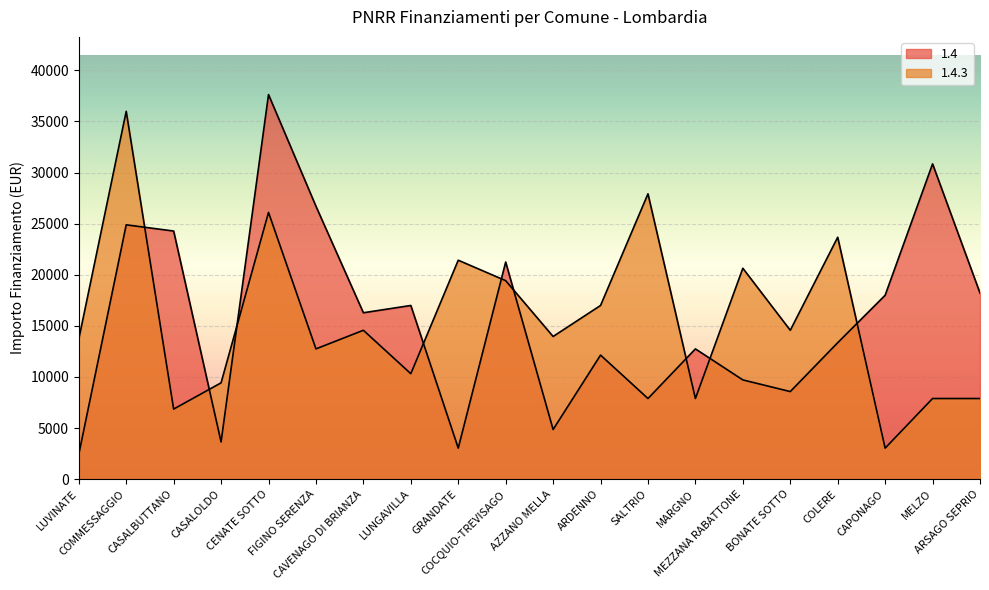

Which series has the widest spread of values?

1.4